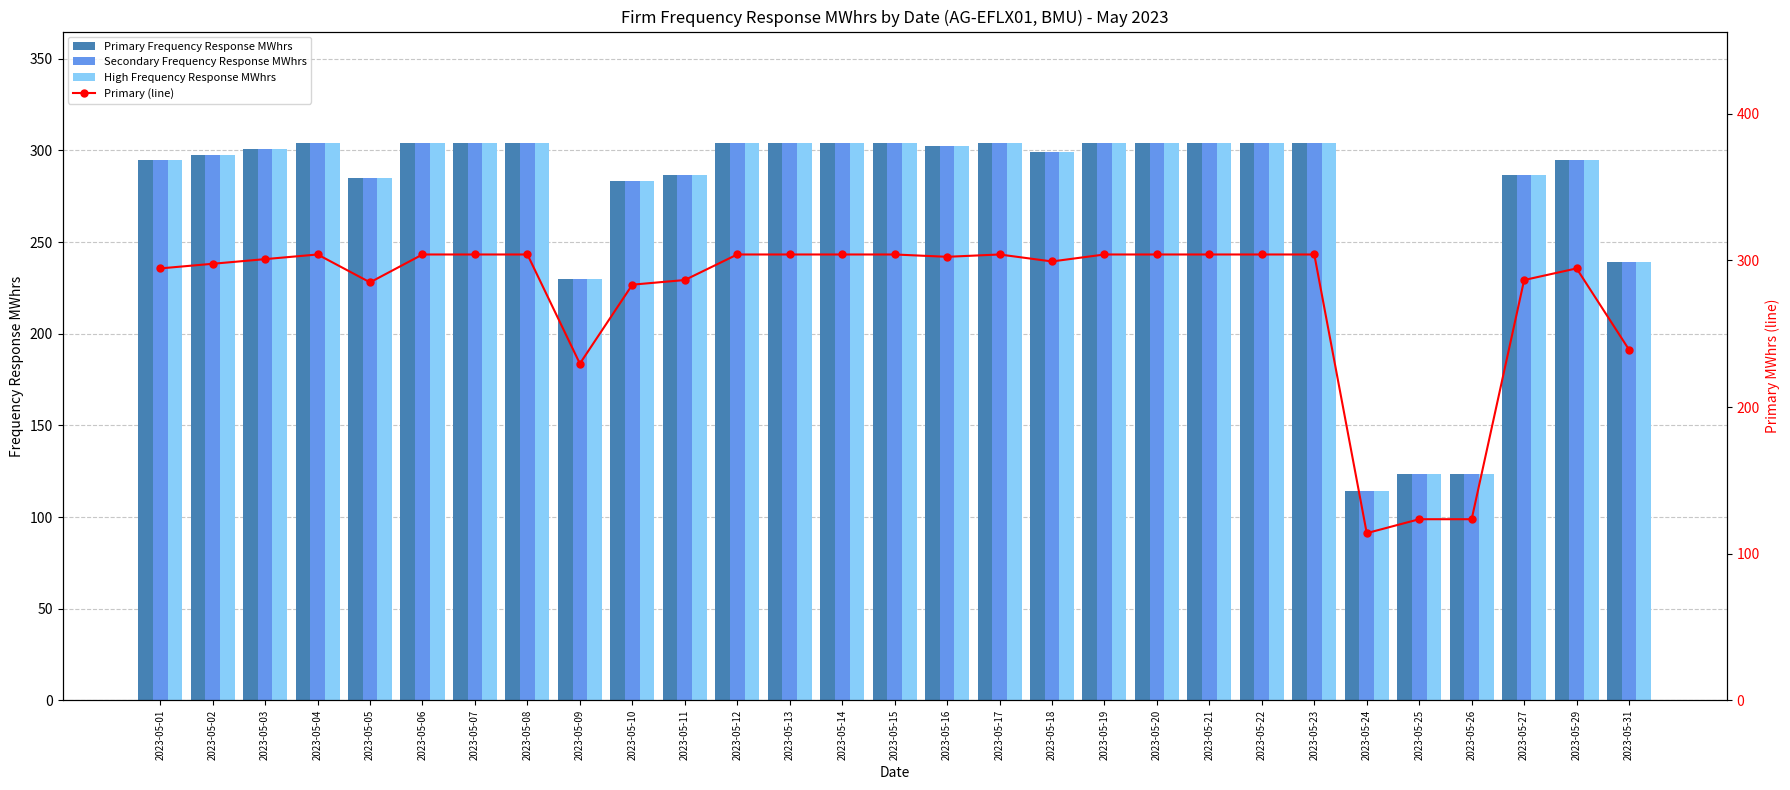

Where is Secondary Frequency Response MWhrs nearest to the value 209?

2023-05-09